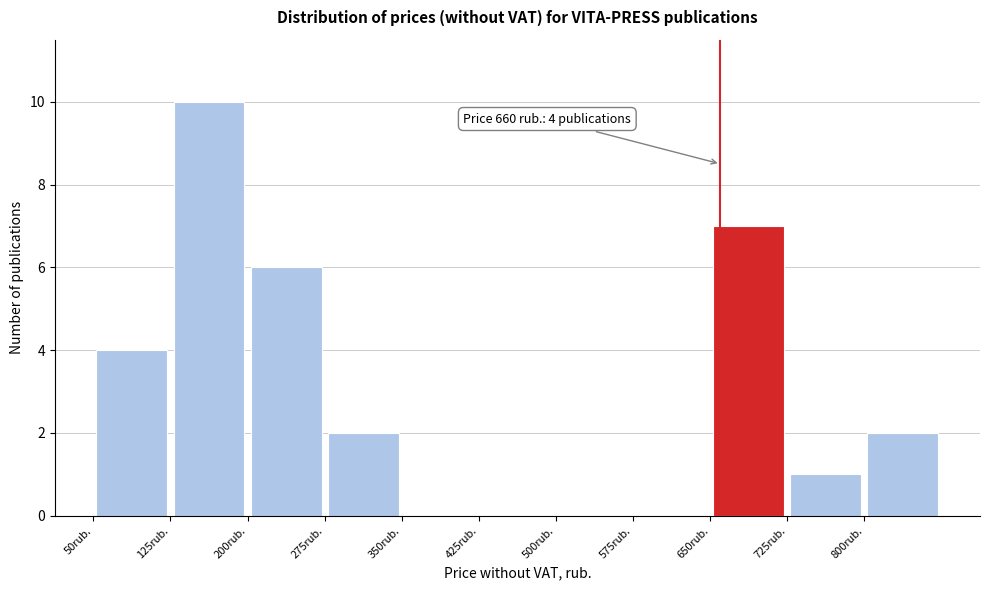

Which range on the x-axis has the tallest bar?

125 to 200